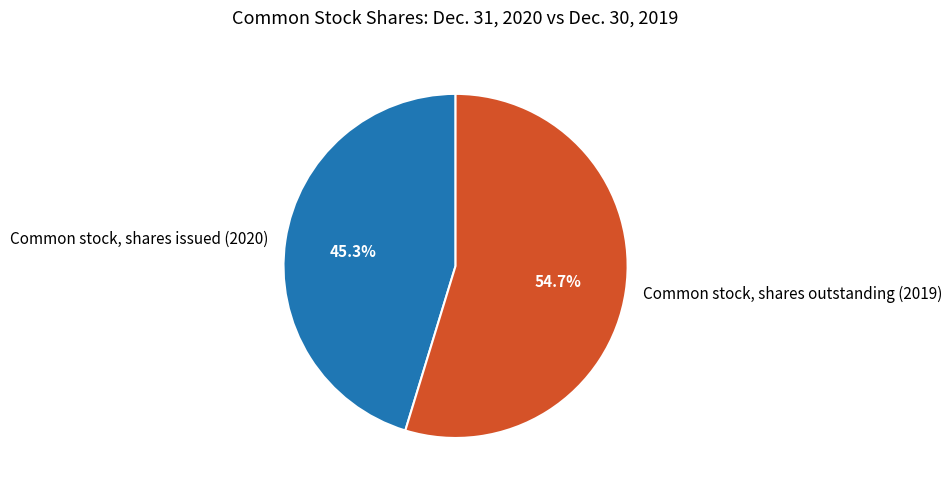

How much of the chart is everything except Common stock, shares issued (2020)?

54.7%